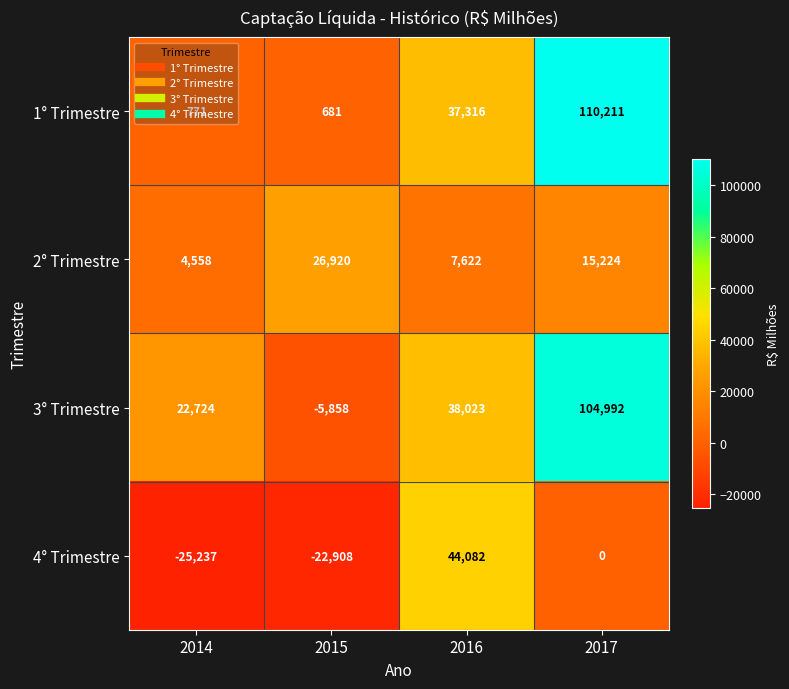

Between 2015 and 2016, which series saw the biggest shift?

4° Trimestre